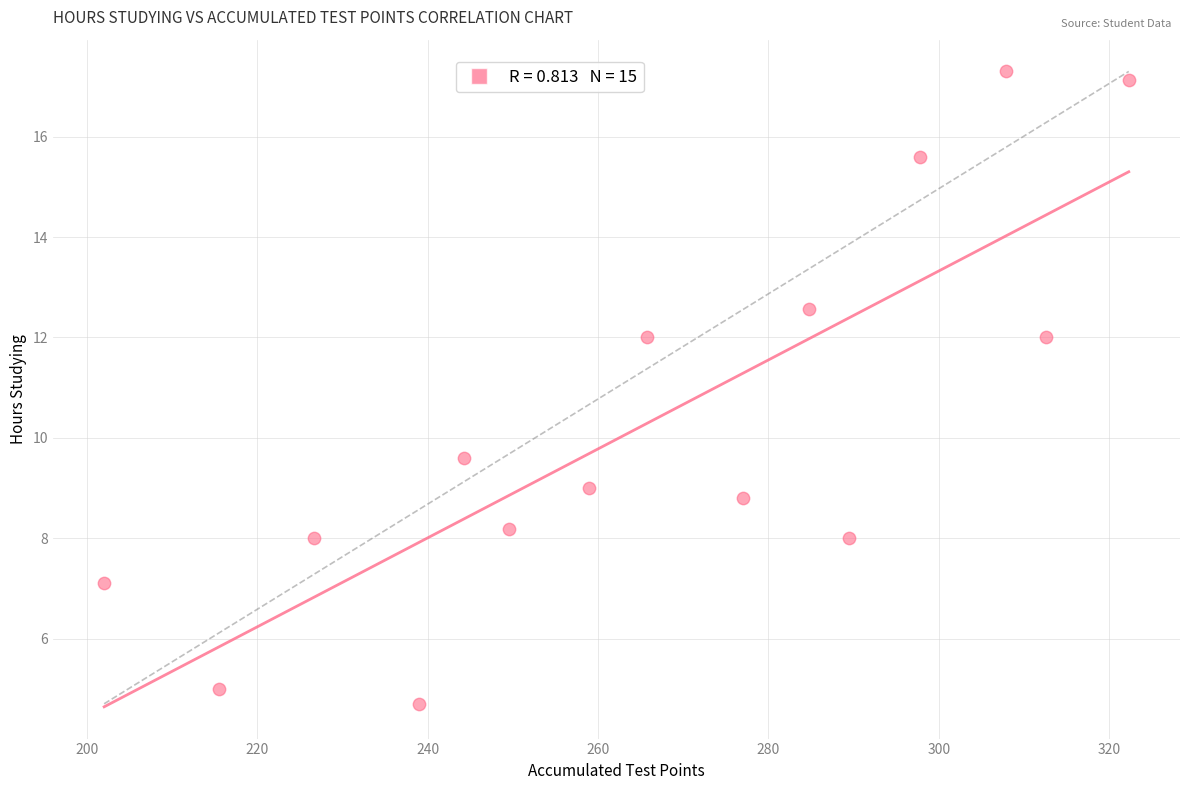

What is the range of X values (max minus min)?

120.3